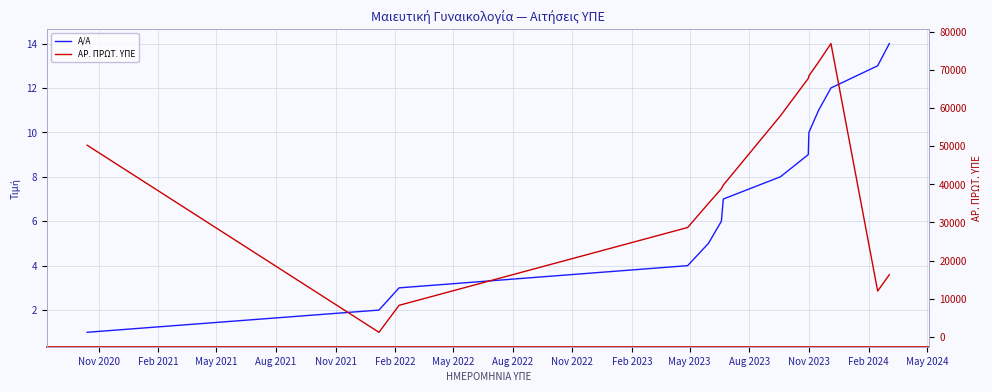

Which category has the lowest value in the Α/Α series?

Nov 2020